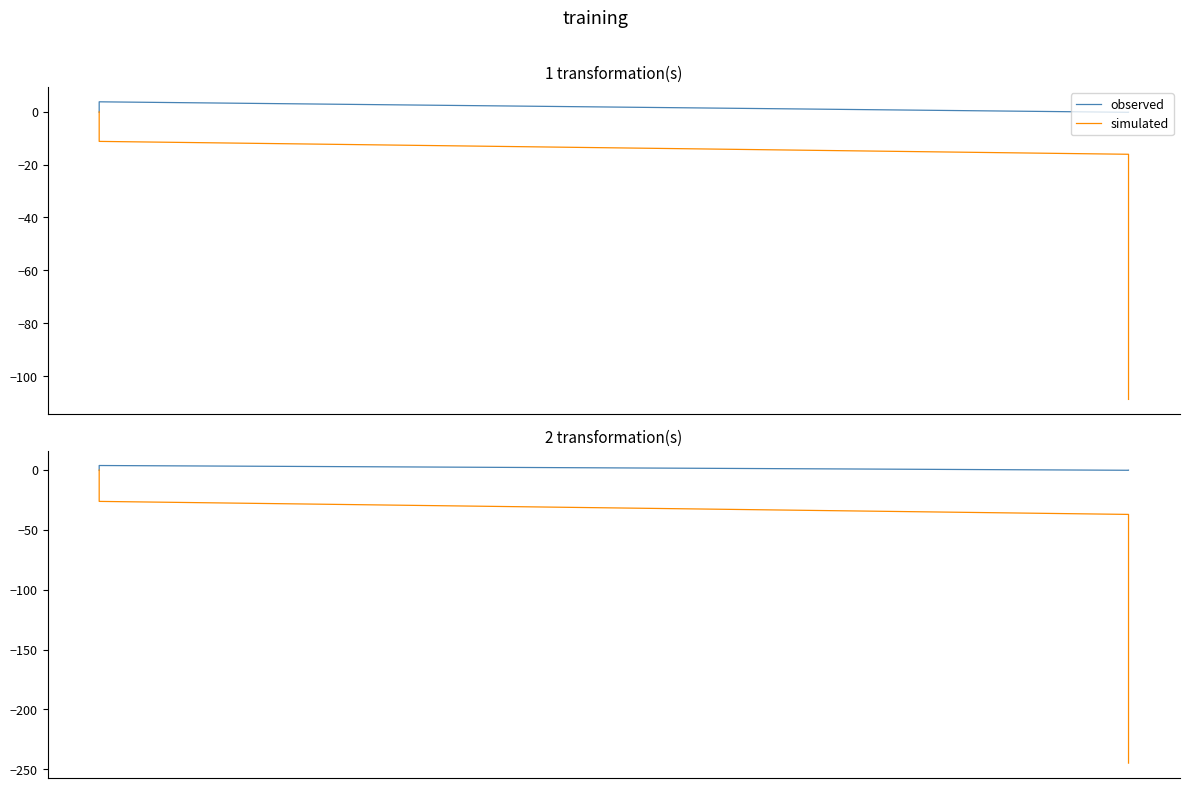

True or false: simulated has more than 2 points higher than both neighbors.

False